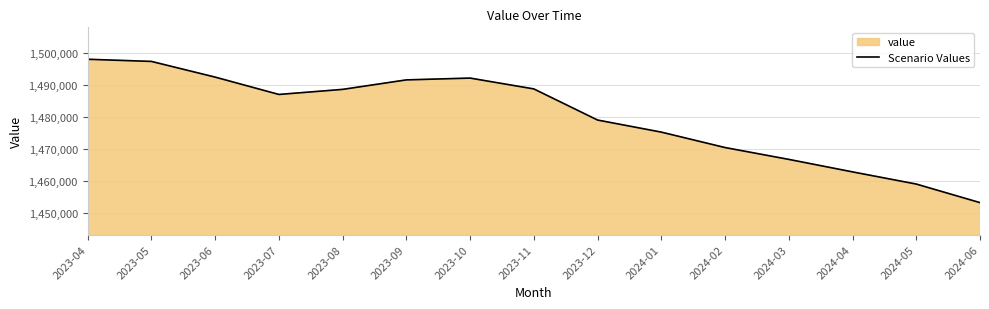

How many data points does each series have?

15